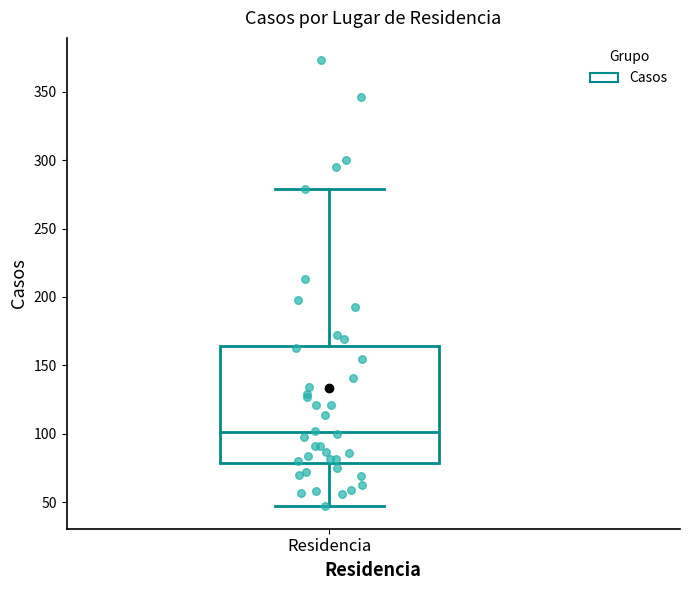

Read this box plot against the y-axis: the position of the median line, the range covered by the box, and the ends of both whiskers. The values are not printed on the chart, so give them approximately, as read against the axis.

median 100, box 80 to 165, whiskers 45 to 280